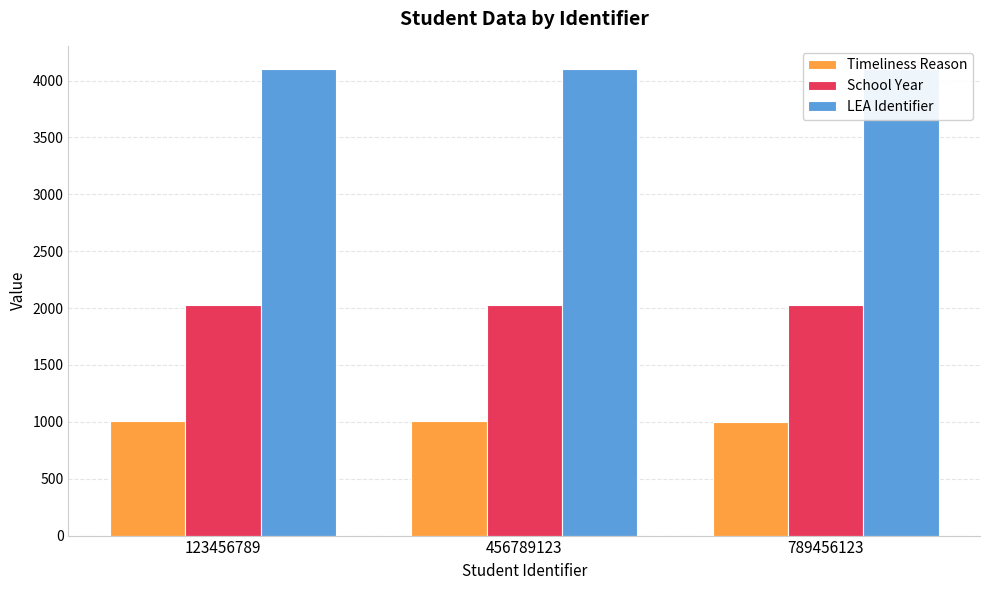

Is it true that School Year equals 2025 at 123456789?

True